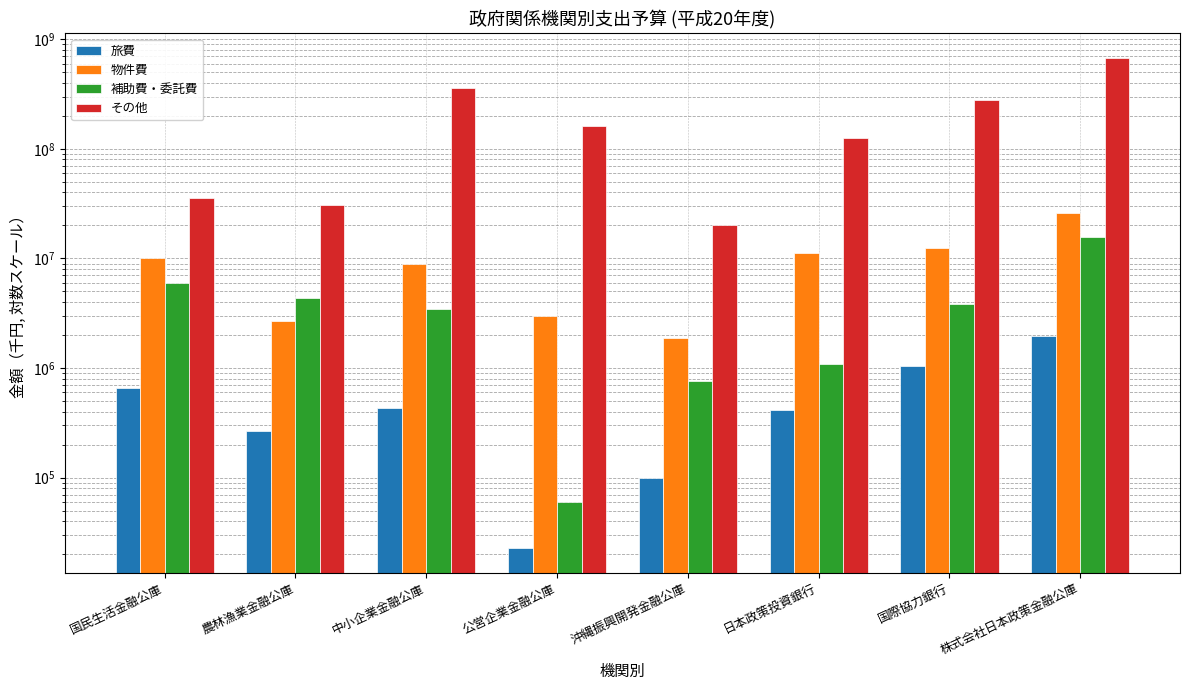

How many data points in その他 are less than 161800357?

4